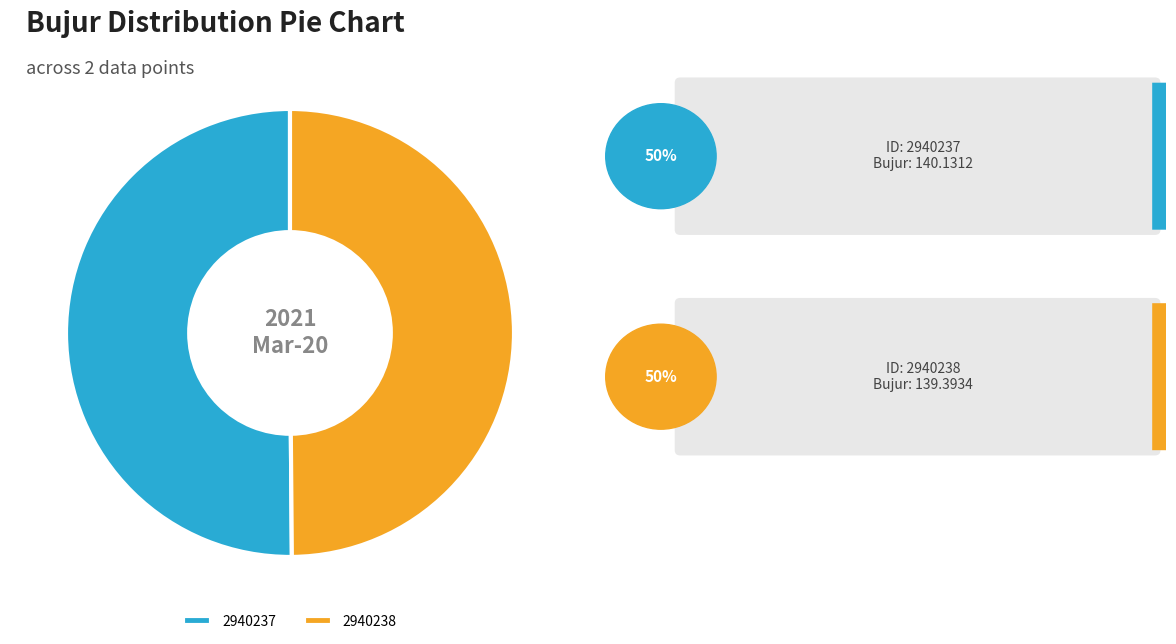

Is it true that 2940237 is 42% of the pie?

False